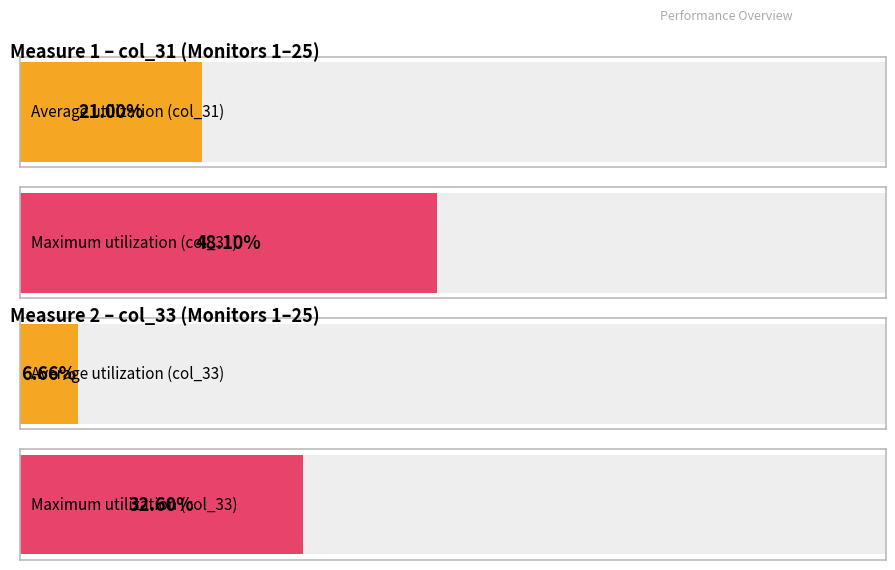

What are all the series names shown in the legend?

col_31, col_33